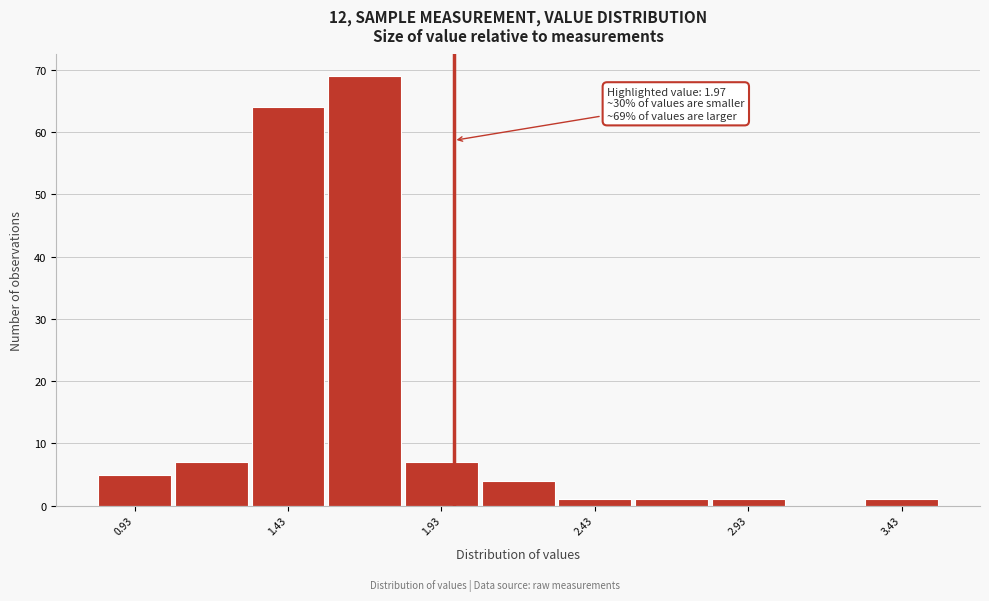

Which range on the x-axis has the tallest bar?

1.555 to 1.805